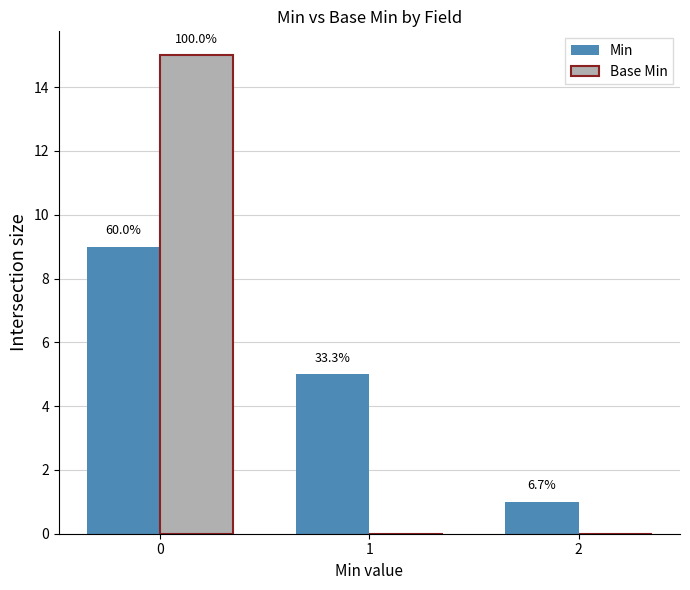

Reading left to right, what are all the values shown in this chart?

Min: 0=9	1=5	2=1
Base Min: 0=15	1=0	2=0